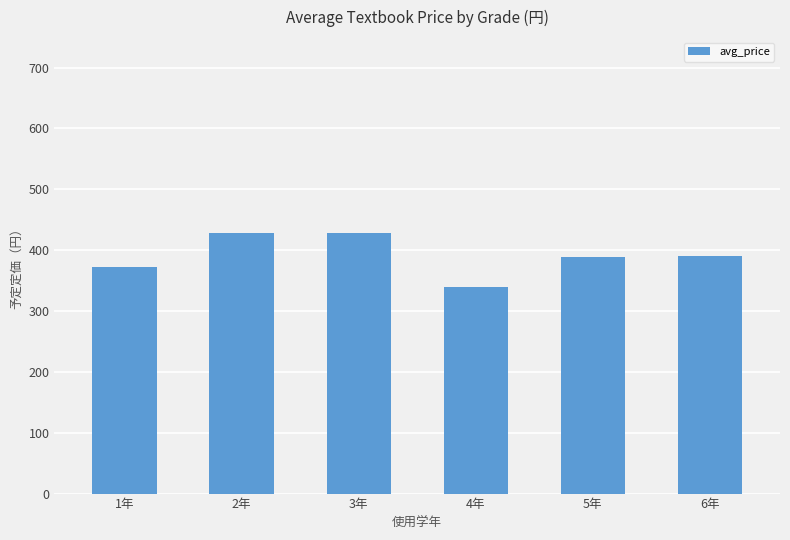

What is the change in value from 3年 to 5年?

-40